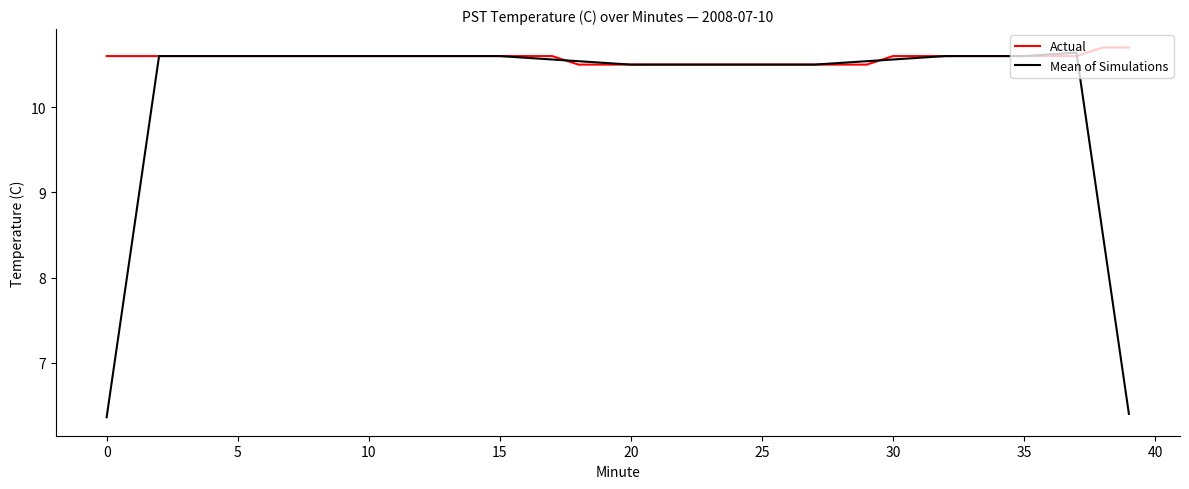

Which series has the widest spread of values?

Mean of Simulations